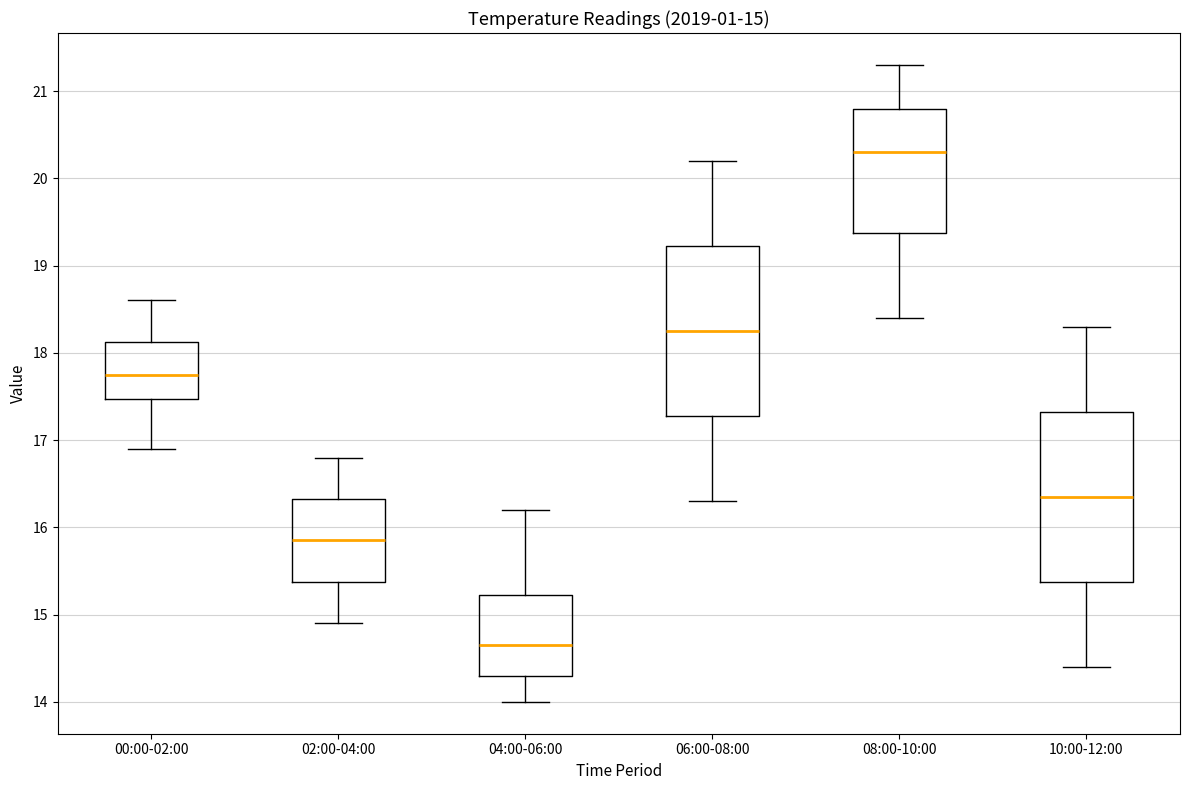

Which box has the highest median line?

08:00-10:00